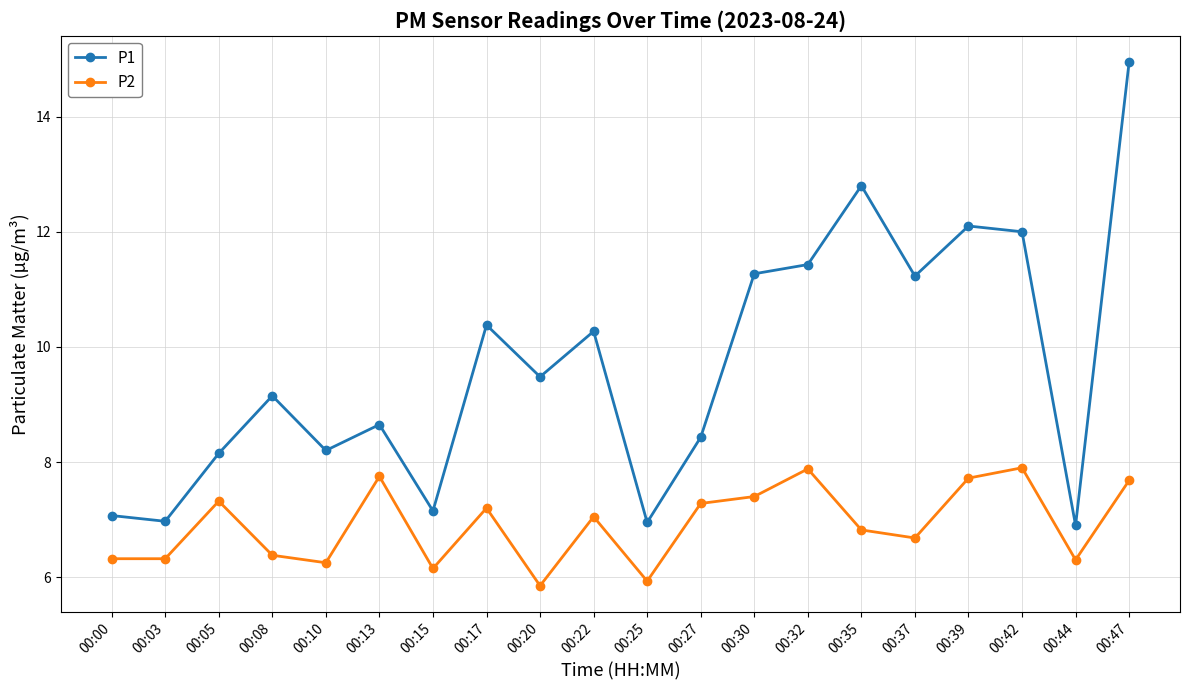

What is the difference between the P2 values at 00:39 and 00:17?

0.5